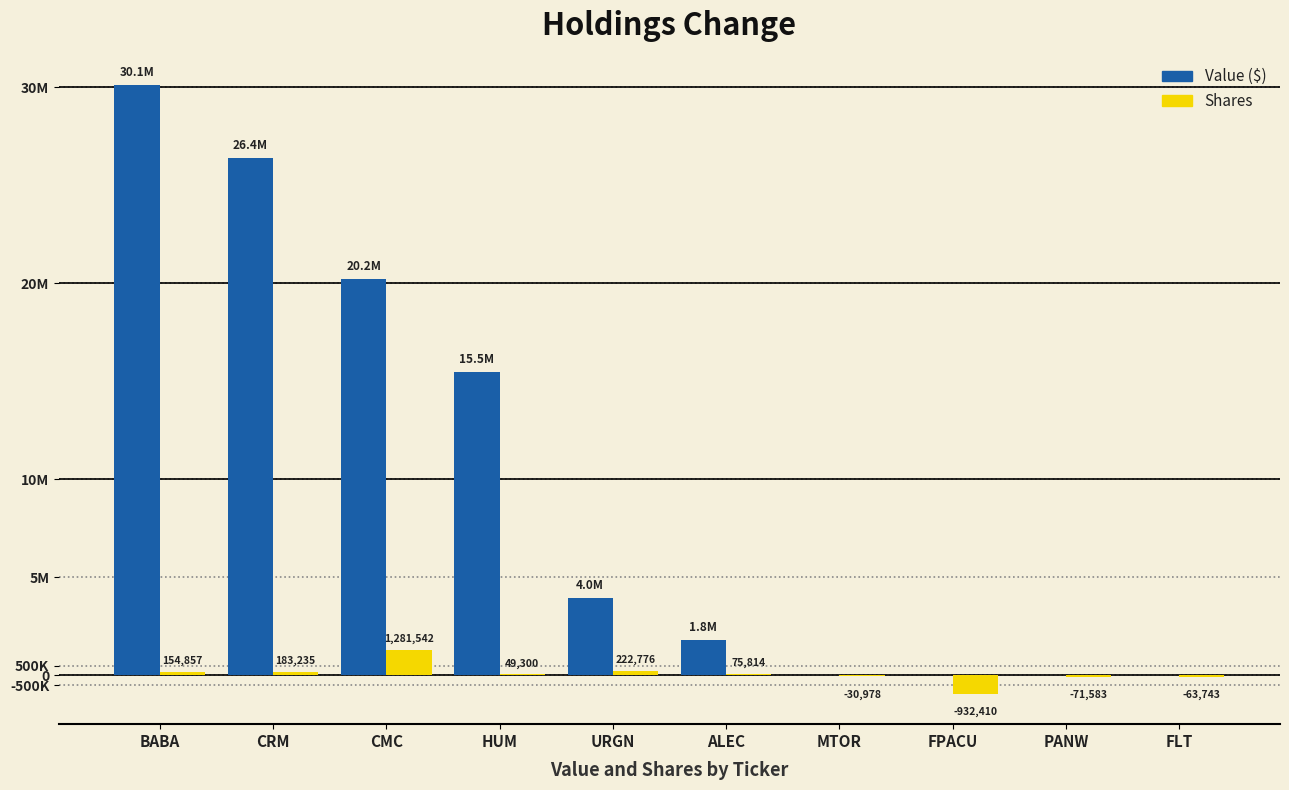

The value of Value ($) at HUM is 15481000. True or false?

True